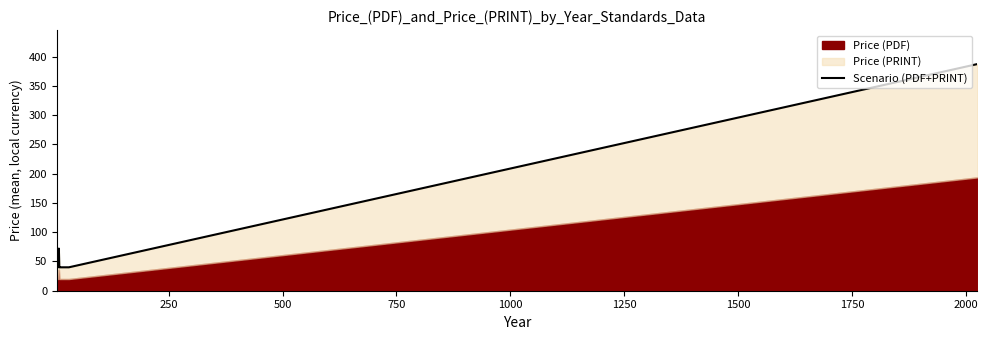

What is the value of the 2nd point from the left?

40.0